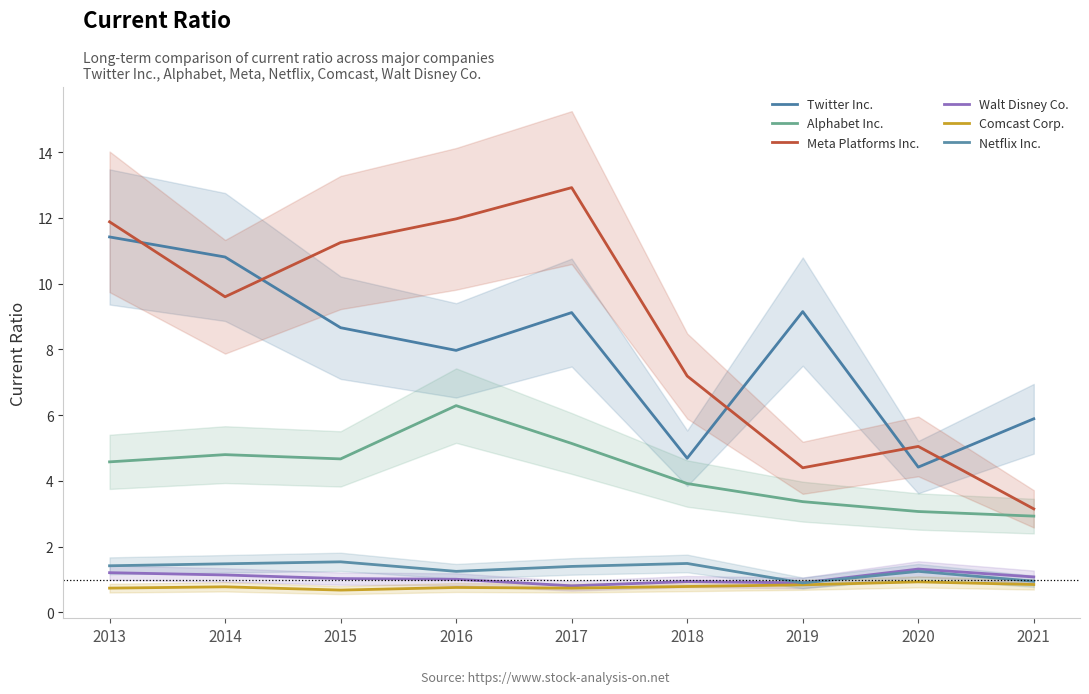

How many interior local peaks does the Meta Platforms Inc. series have?

2